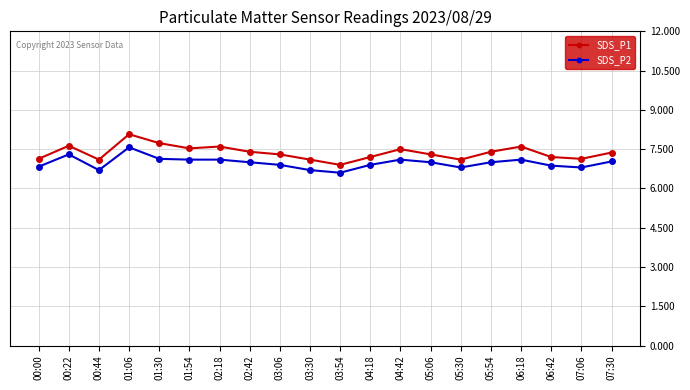

What is the total value across all series at 07:30?

14.4